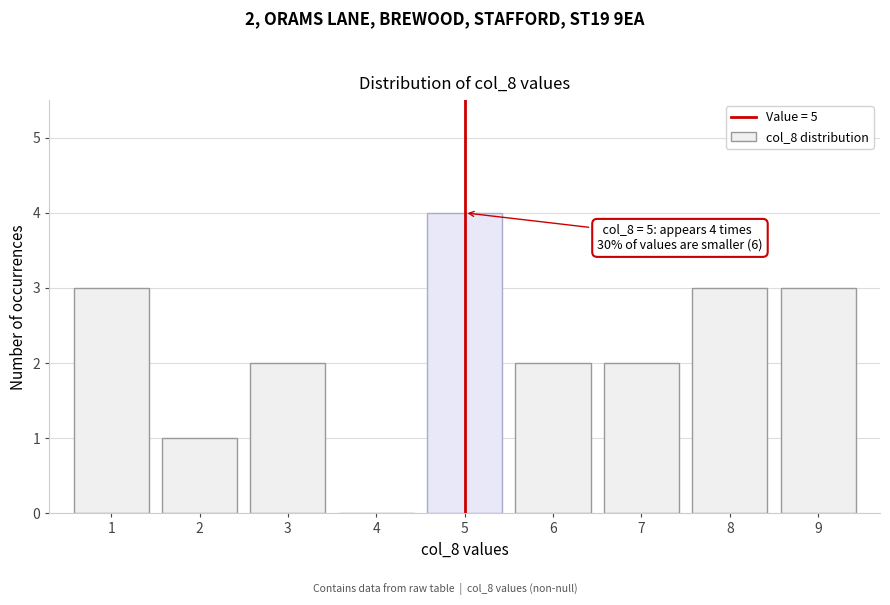

Reading left to right, list all the values displayed in this chart.

1=3	2=1	3=2	4=0	5=4	6=2	7=2	8=3	9=3